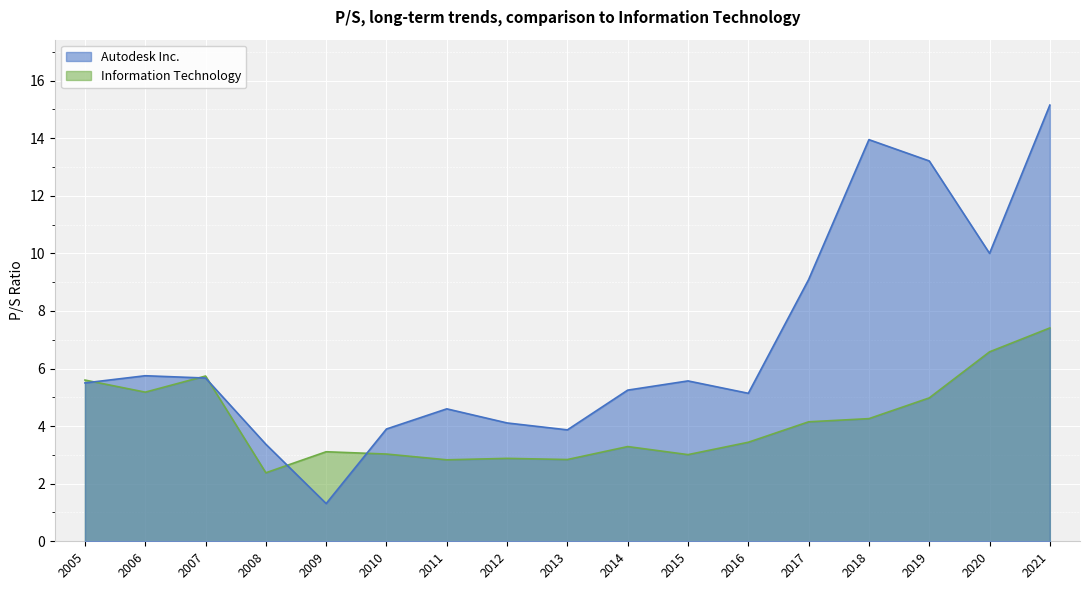

At which category does the chart reach its minimum across all series?

2009